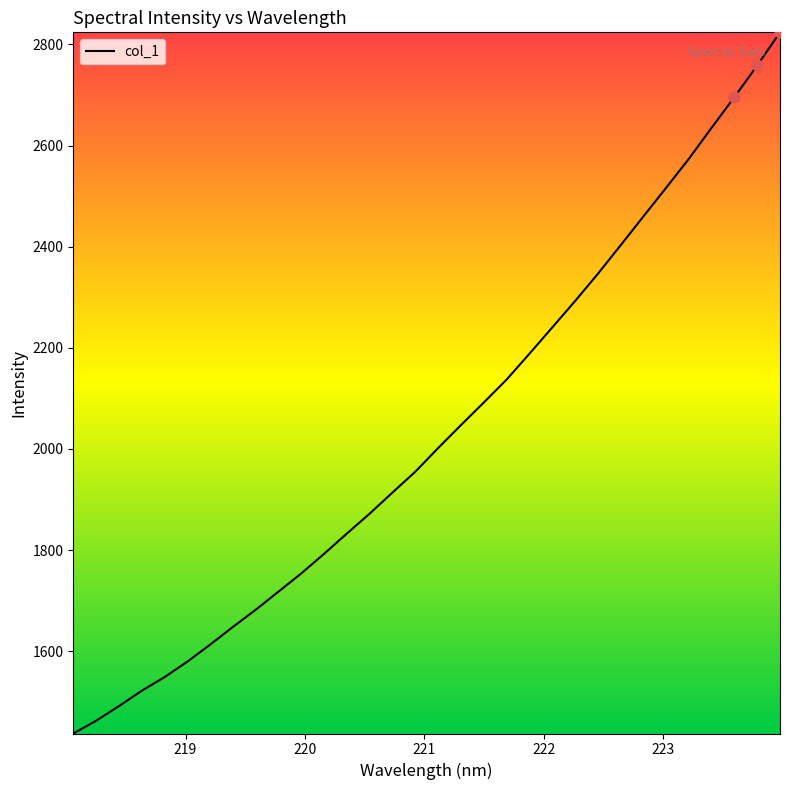

What is the difference between the maximum and minimum values?

1386.7